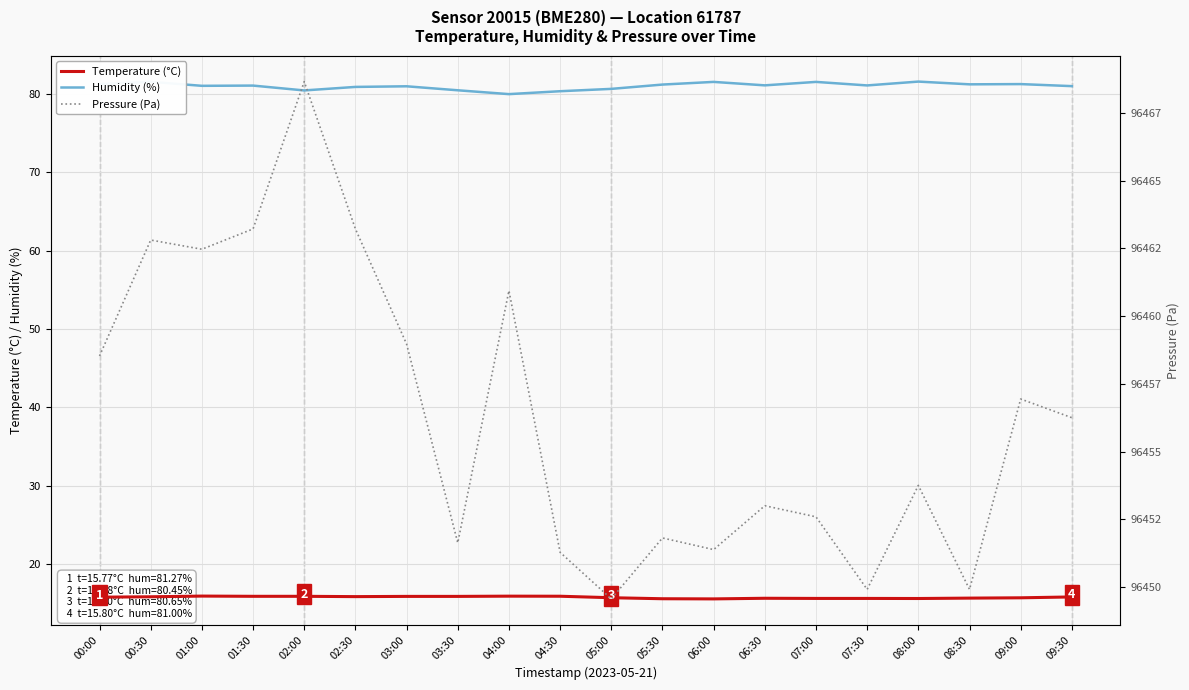

What is the difference between the second highest and second lowest values in the Humidity (%) series?

1.2